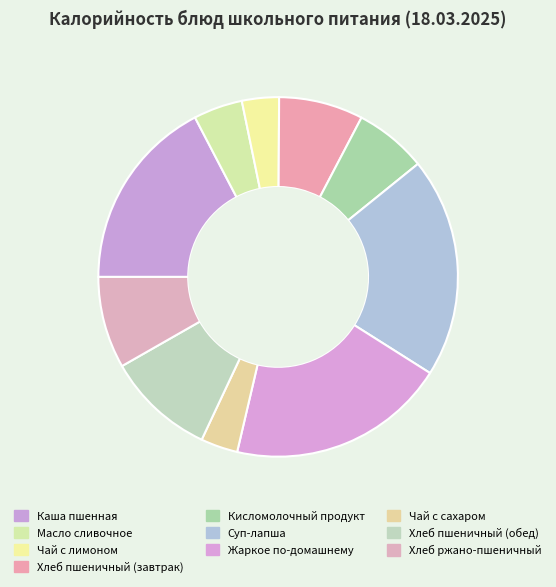

How many segments does this pie chart have?

10